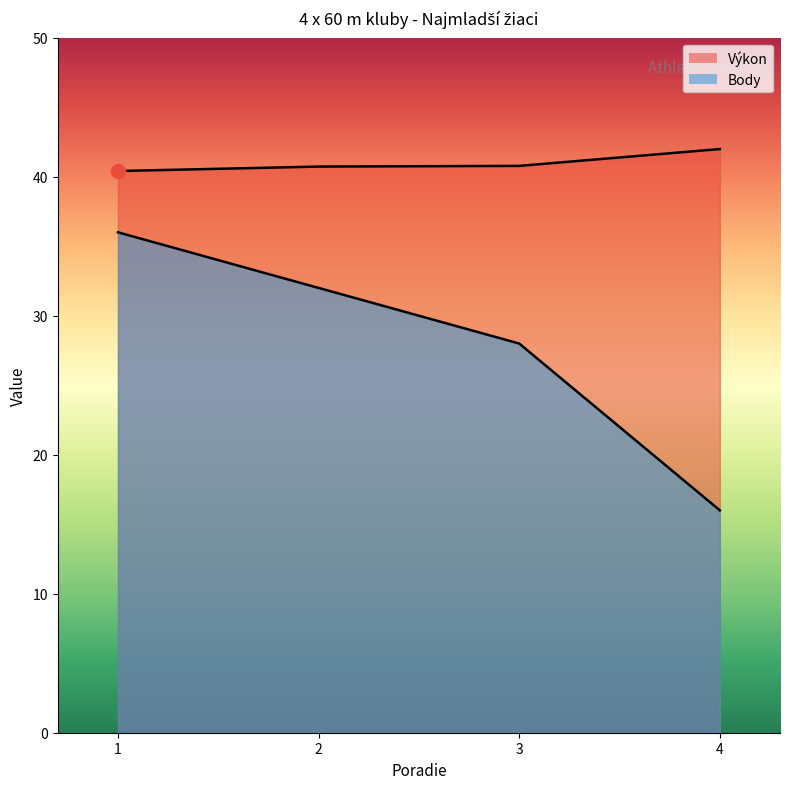

Rank the series by their maximum value, from lowest to highest.

Body, Výkon